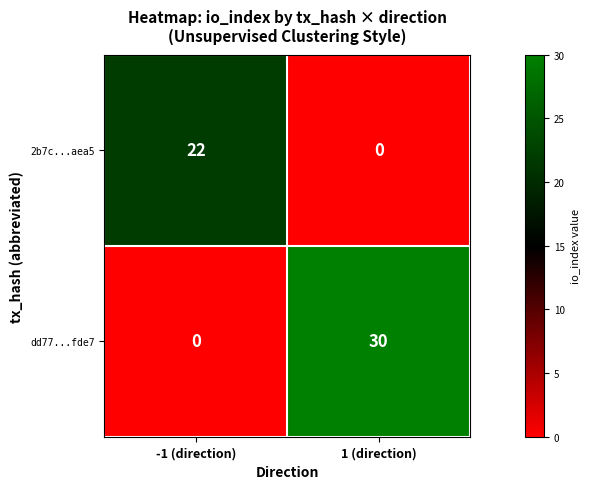

At how many categories does at least one series exceed 7?

2